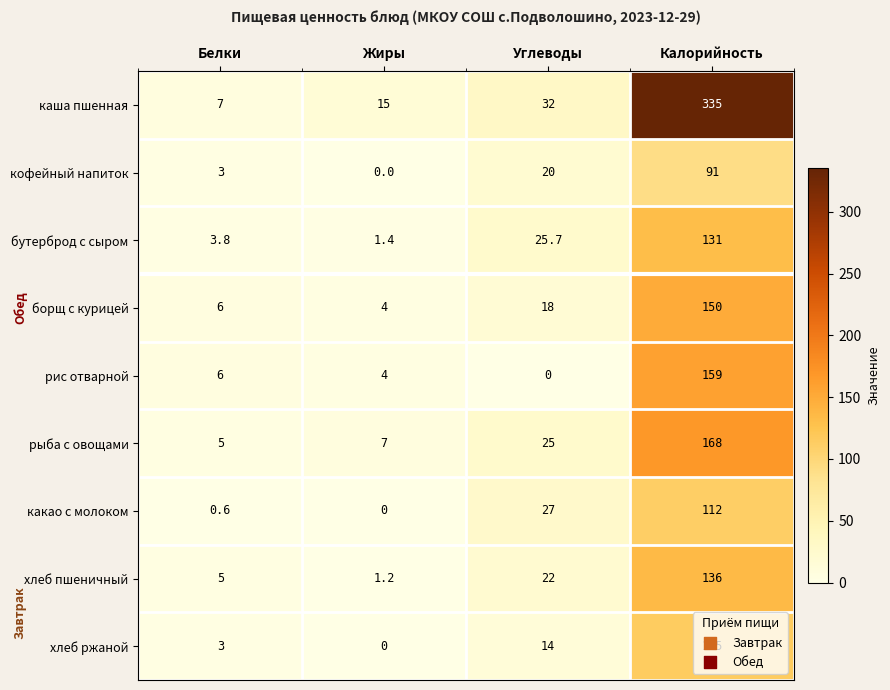

What is the average value of the кофейный напиток series?

28.5